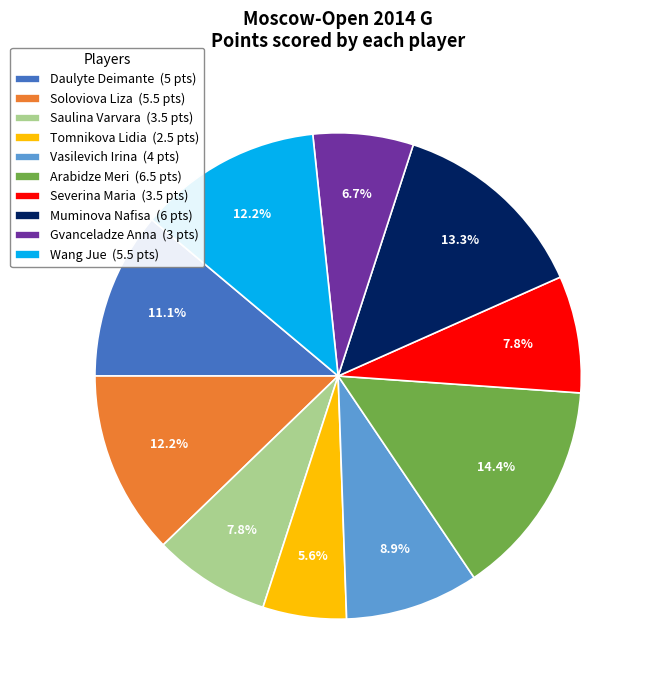

Is it true that Severina Maria is 8% of the pie?

True